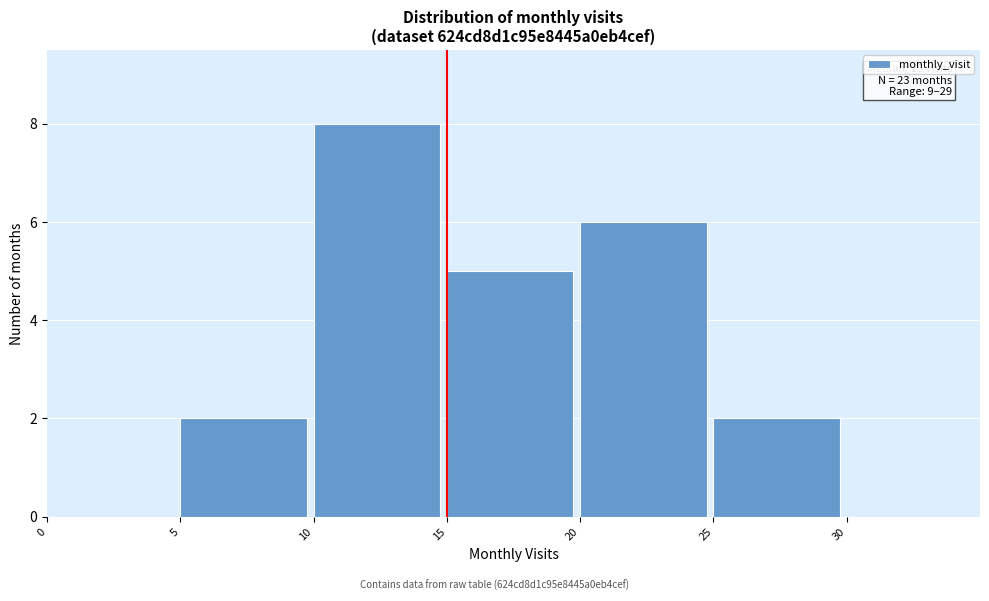

Which range on the x-axis has the tallest bar?

10 to 15